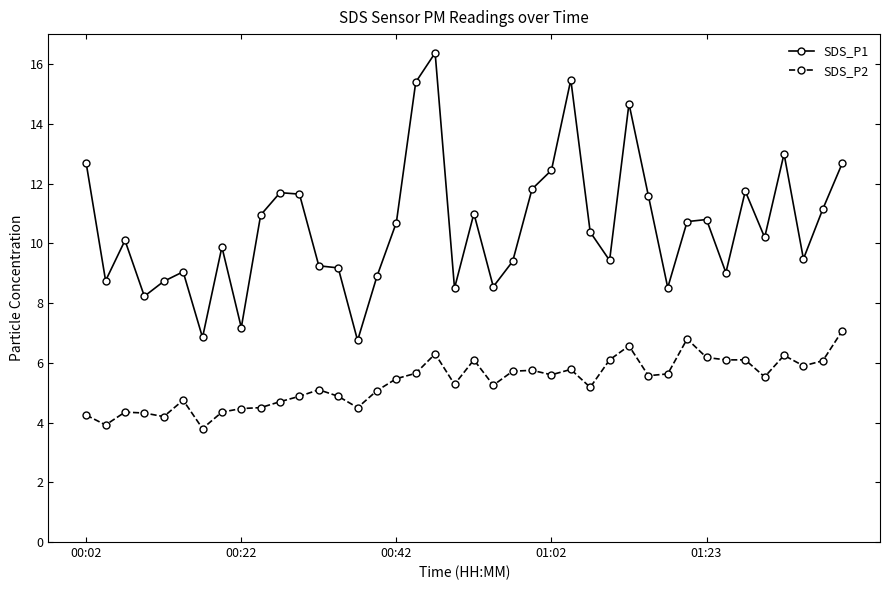

What is the difference between the second highest and minimum values in the SDS_P2 series?

3.0